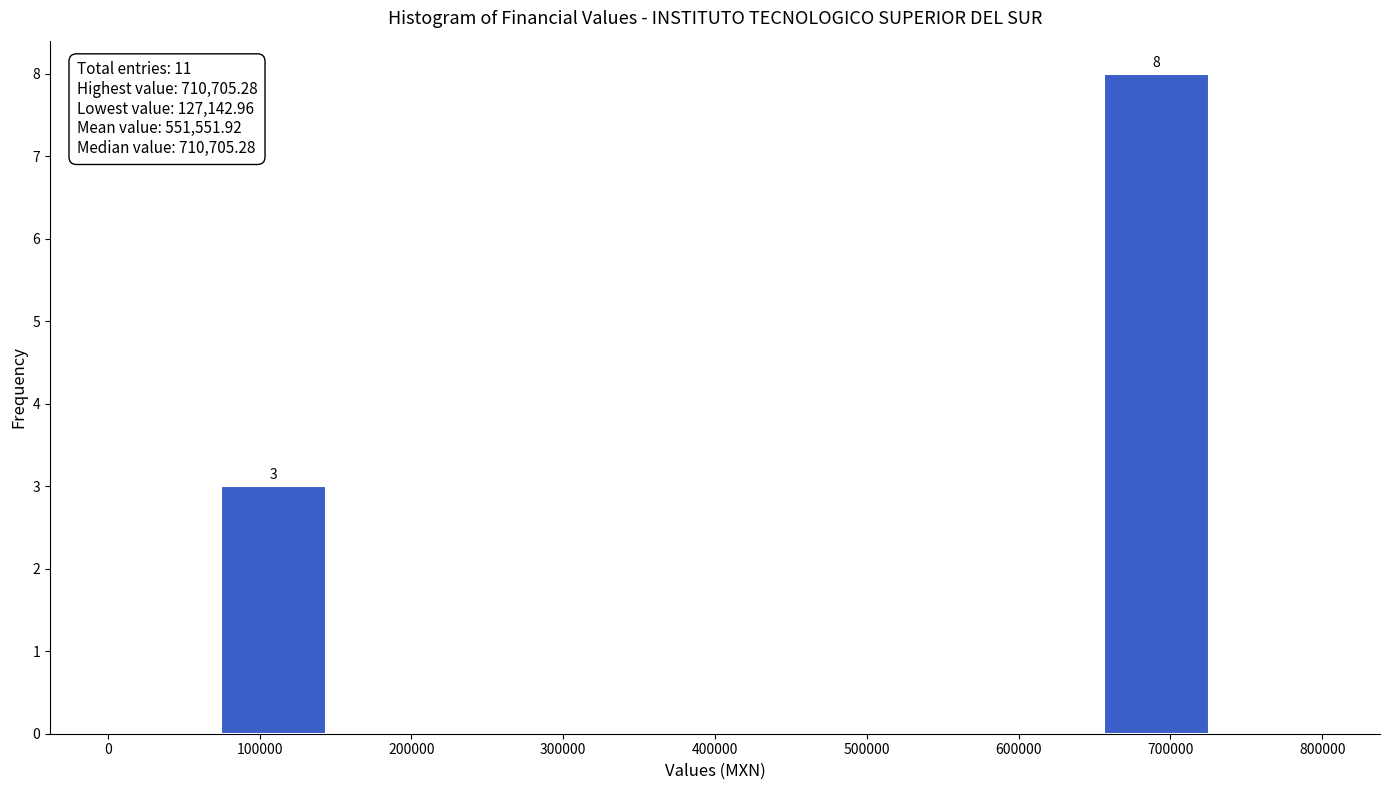

Which range on the x-axis has the tallest bar?

650000 to 730000